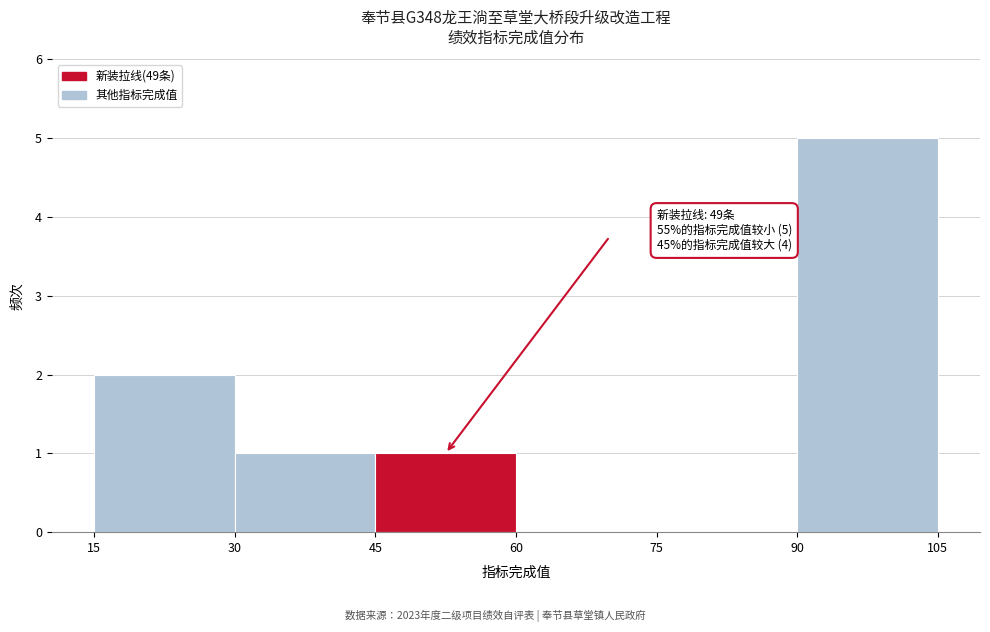

Over which range of the x-axis is the bar tallest?

90 to 105